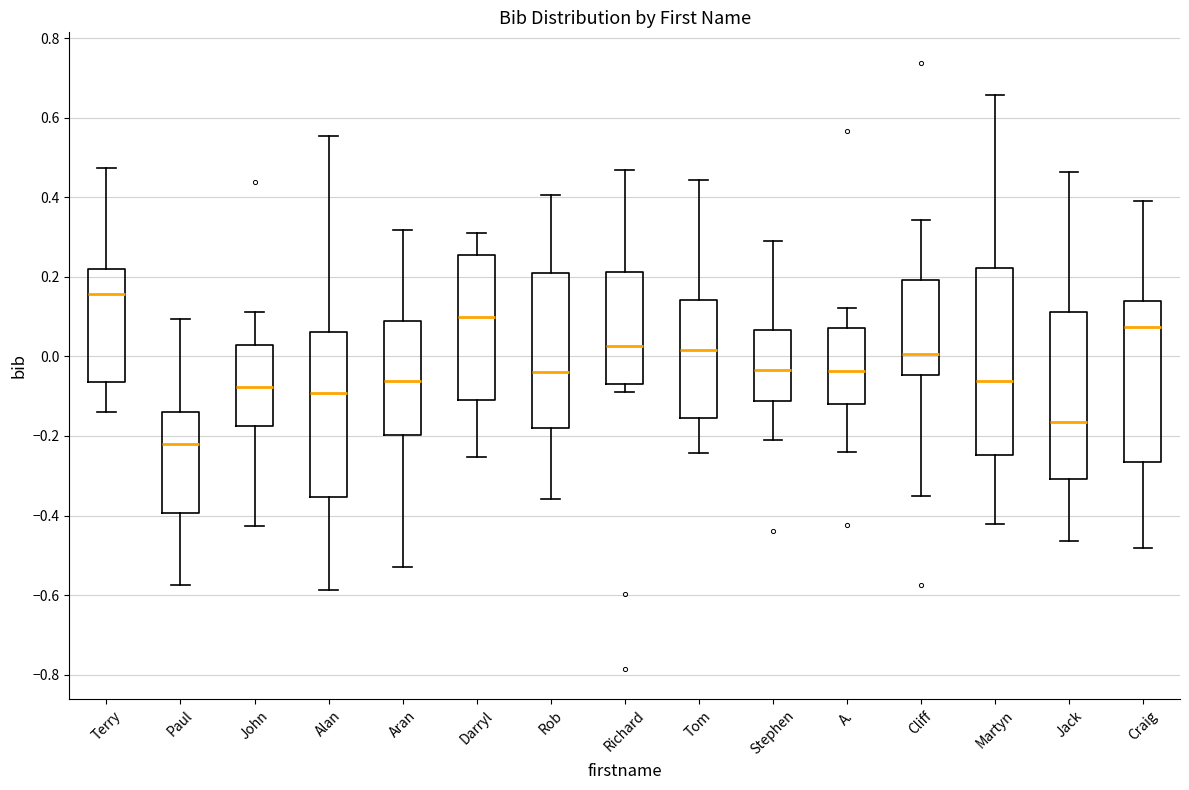

Reading left to right, read every box against the y-axis: the position of its median line, the range the box covers, and the ends of its whiskers. The values are not printed on the chart, so give them approximately, as read against the axis.

Terry: median 0.16, box -0.06 to 0.22, whiskers -0.14 to 0.48
Paul: median -0.22, box -0.40 to -0.14, whiskers -0.58 to 0.10
John: median -0.08, box -0.18 to 0.04, whiskers -0.42 to 0.12
Alan: median -0.10, box -0.36 to 0.06, whiskers -0.58 to 0.56
Aran: median -0.06, box -0.20 to 0.10, whiskers -0.52 to 0.32
Darryl: median 0.10, box -0.10 to 0.26, whiskers -0.26 to 0.30
Rob: median -0.04, box -0.18 to 0.20, whiskers -0.36 to 0.40
Richard: median 0.02, box -0.06 to 0.22, whiskers -0.08 to 0.46
Tom: median 0.02, box -0.16 to 0.14, whiskers -0.24 to 0.44
Stephen: median -0.04, box -0.12 to 0.06, whiskers -0.22 to 0.30
A.: median -0.04, box -0.12 to 0.08, whiskers -0.24 to 0.12
Cliff: median 0.00, box -0.04 to 0.20, whiskers -0.36 to 0.34
Martyn: median -0.06, box -0.24 to 0.22, whiskers -0.42 to 0.66
Jack: median -0.16, box -0.30 to 0.12, whiskers -0.46 to 0.46
Craig: median 0.08, box -0.26 to 0.14, whiskers -0.48 to 0.40